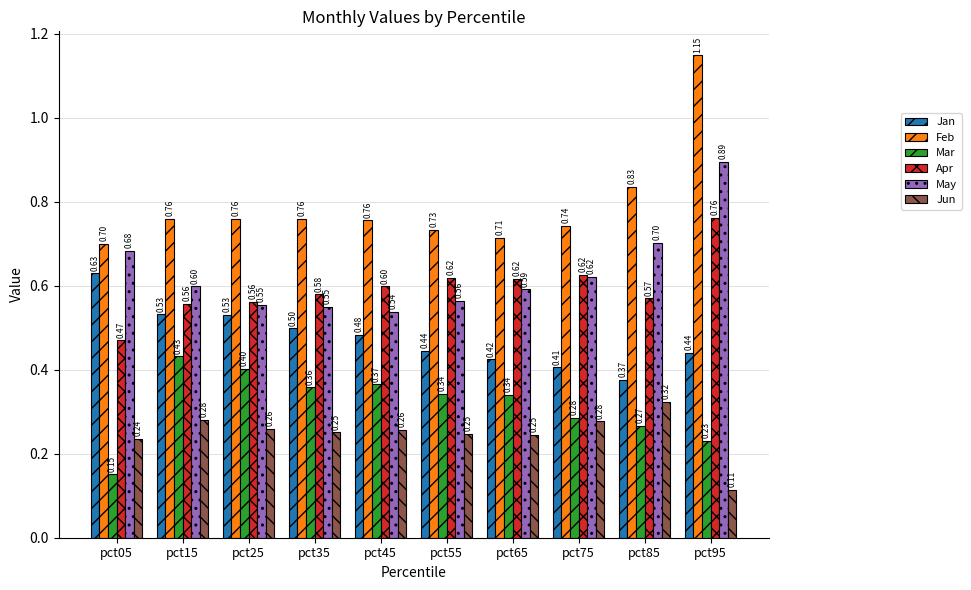

What is the total value across all series at pct85?

3.1